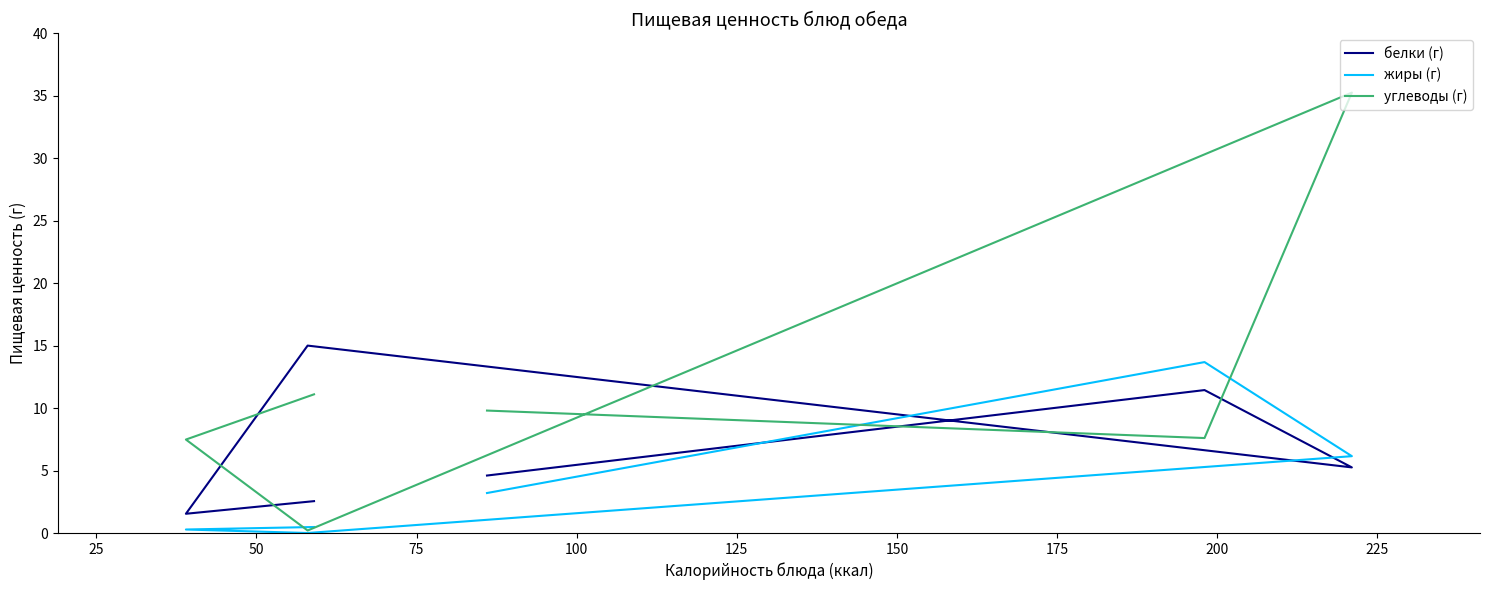

What is the average value of the углеводы (г) series?

11.9